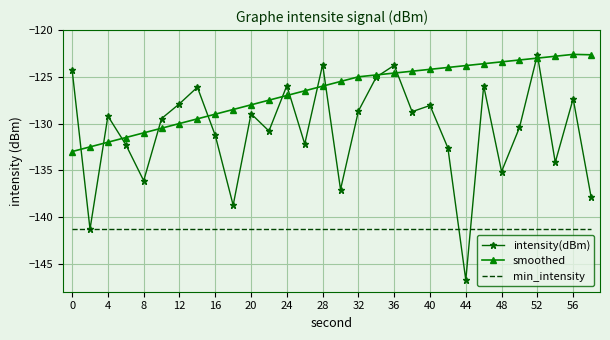

What is the lowest value of the intensity(dBm) series?

-146.7